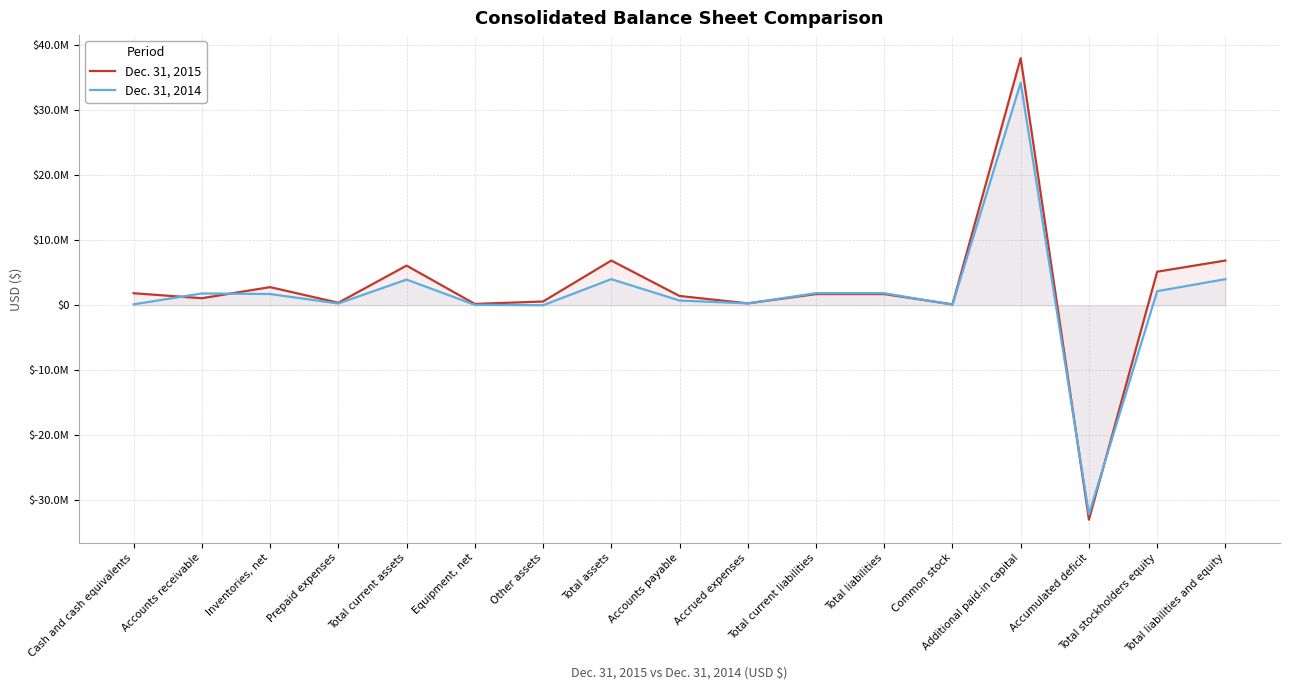

What is the sum of all Dec. 31, 2015 values?

42157148